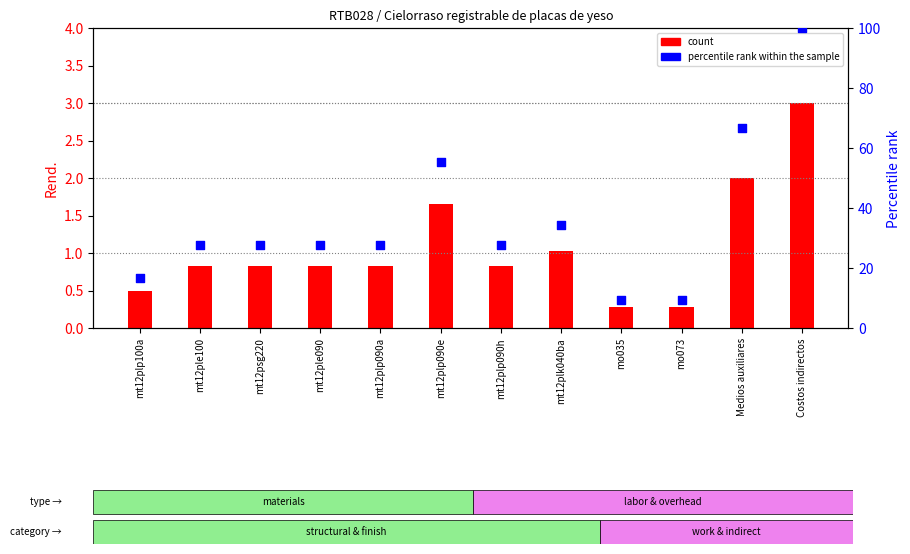

Which series reaches the maximum Y coordinate?

percentile rank within the sample